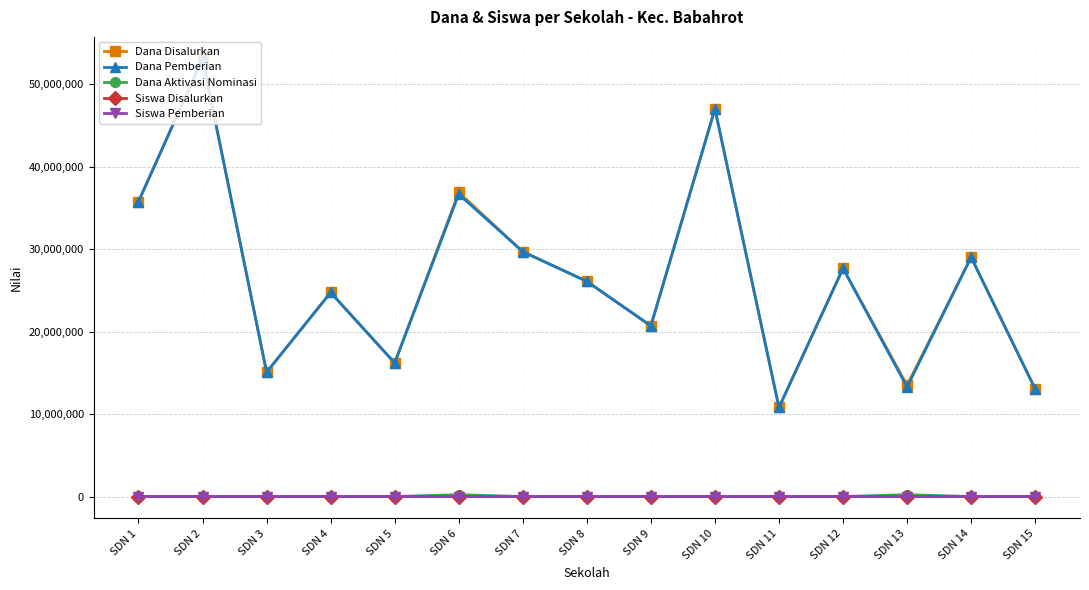

The Siswa Disalurkan series shows 86 at SDN 1. True or false?

True